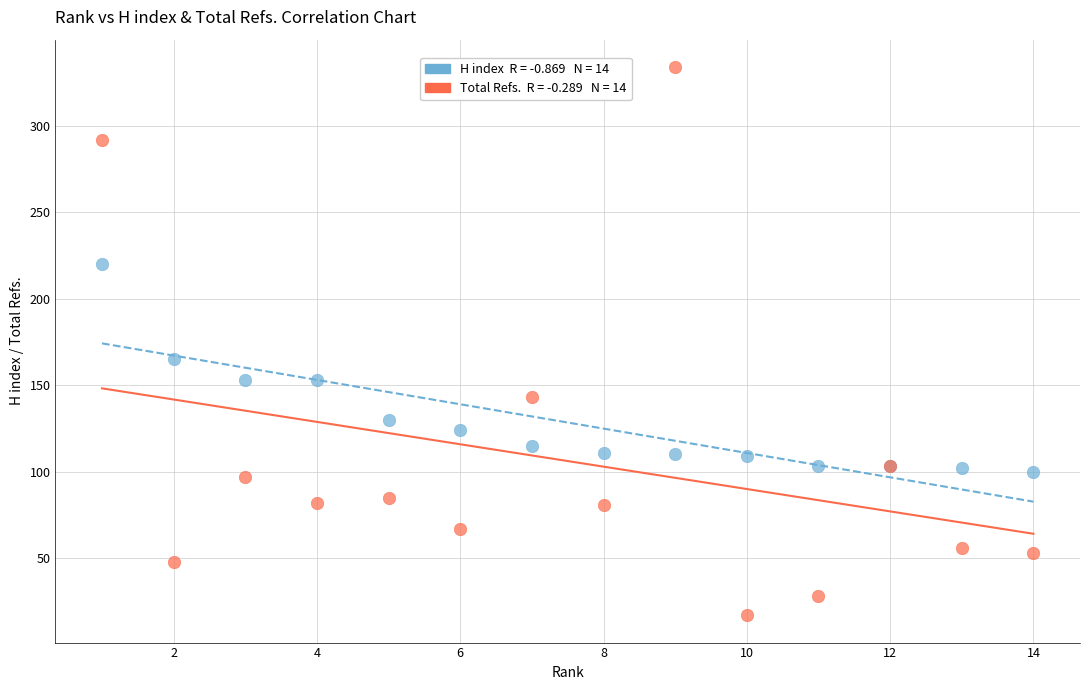

Across all series, what Y value is closest to 175?

165